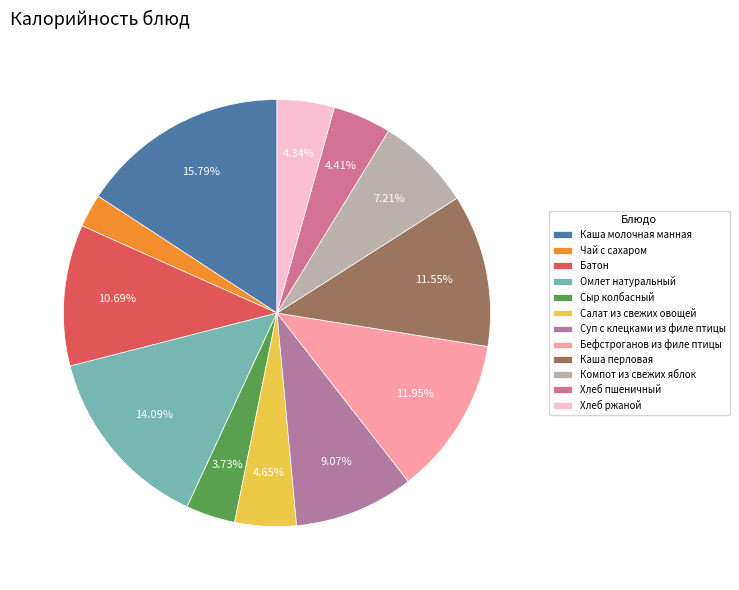

Does any single category account for the majority?

No